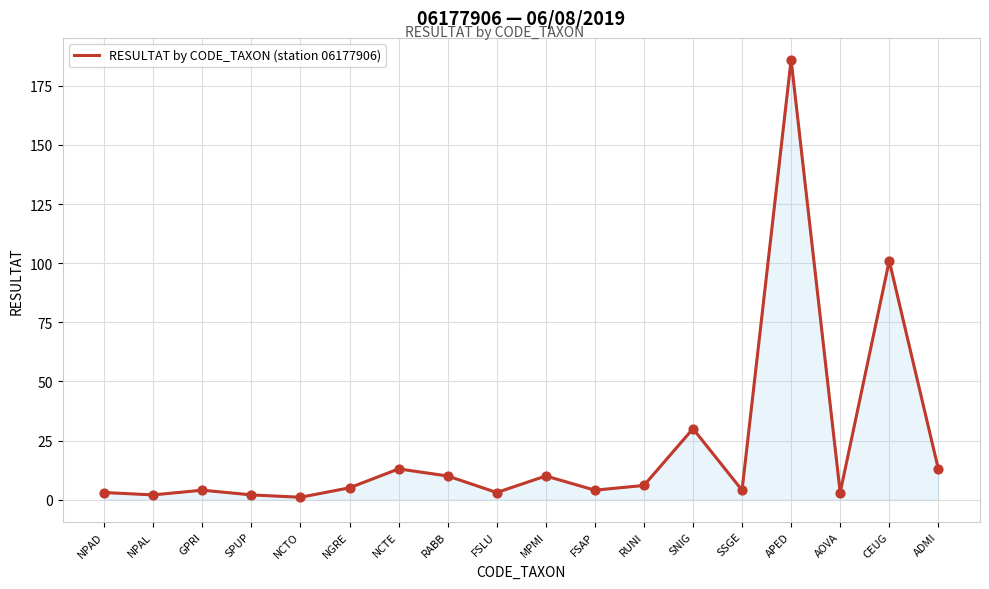

Which has a higher value, CEUG or NCTO?

CEUG